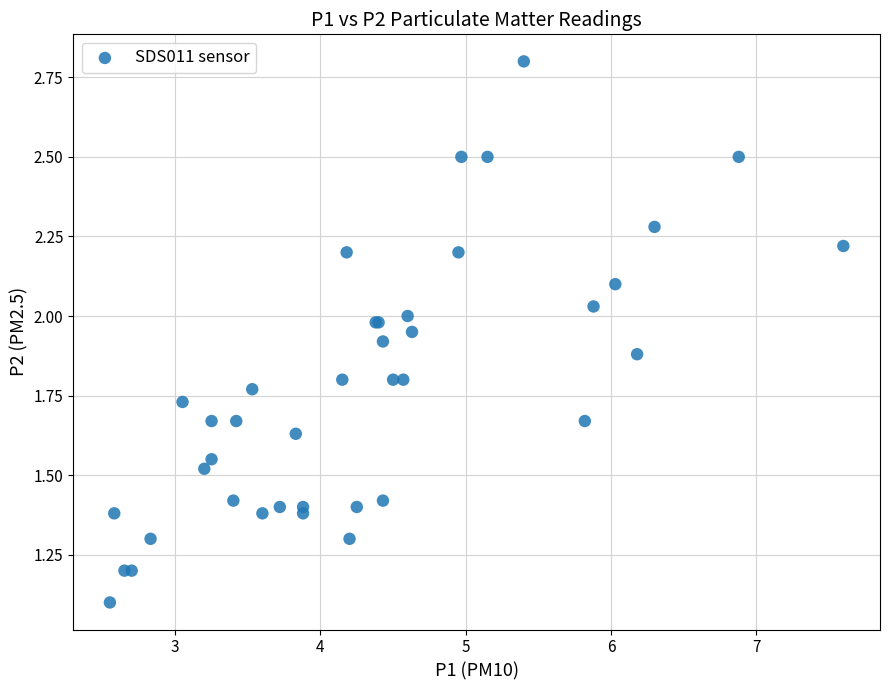

What Y value in the scatter plot is closest to 1?

1.1